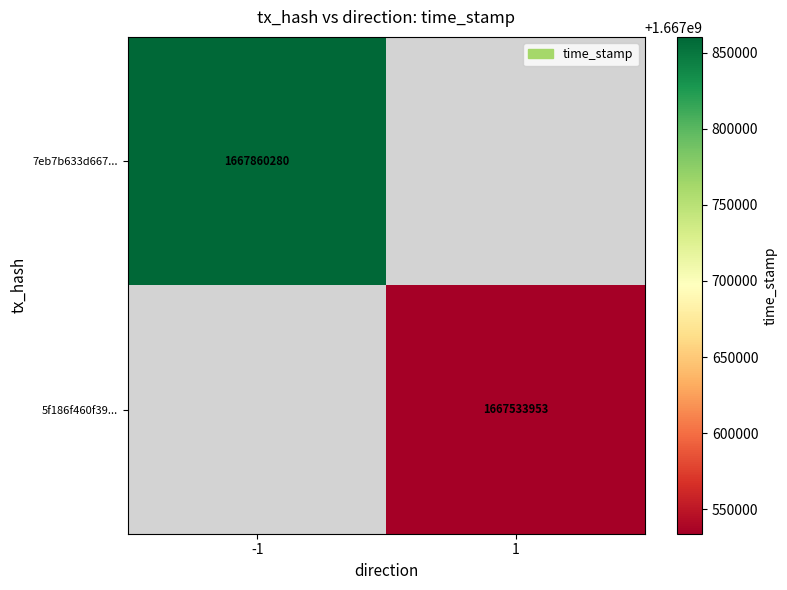

Is it true that 7eb7b633d667... equals 1667860280 at -1?

True